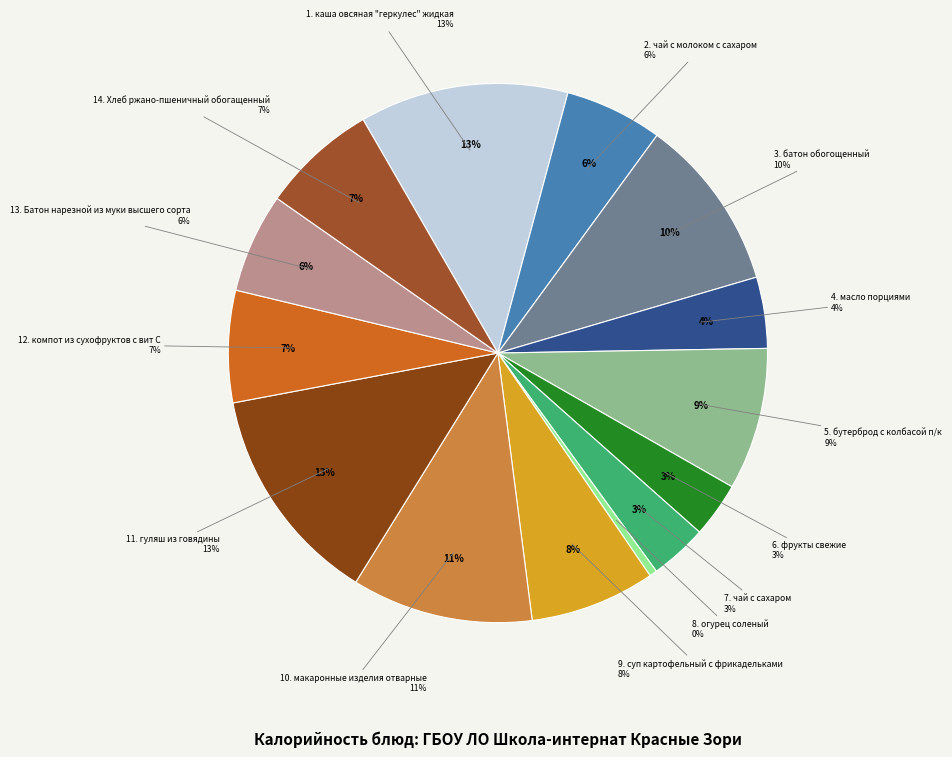

The батон обогощенный slice represents 1% of the pie. True or false?

False